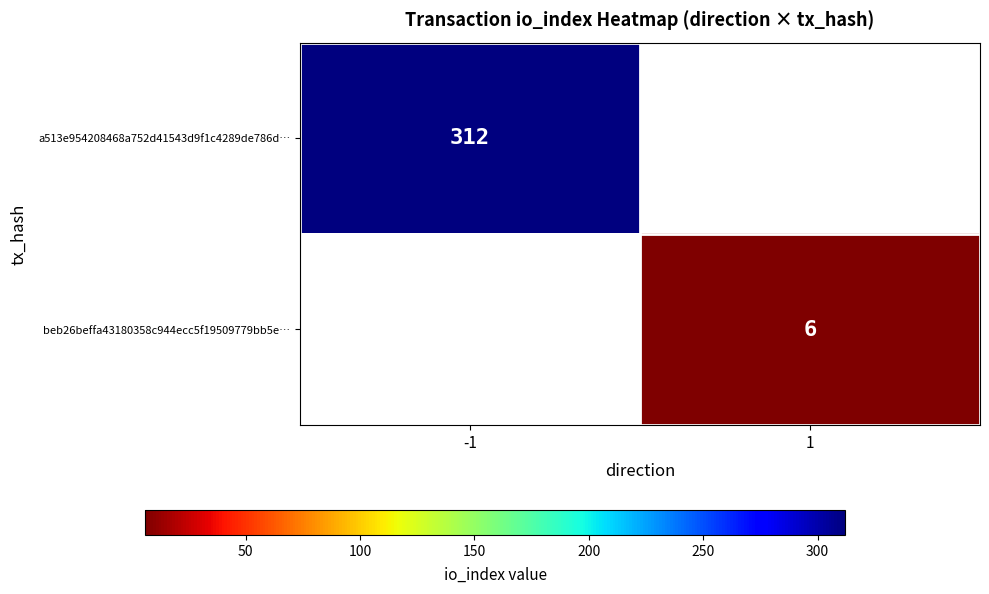

What is the minimum value shown in the chart?

6.0